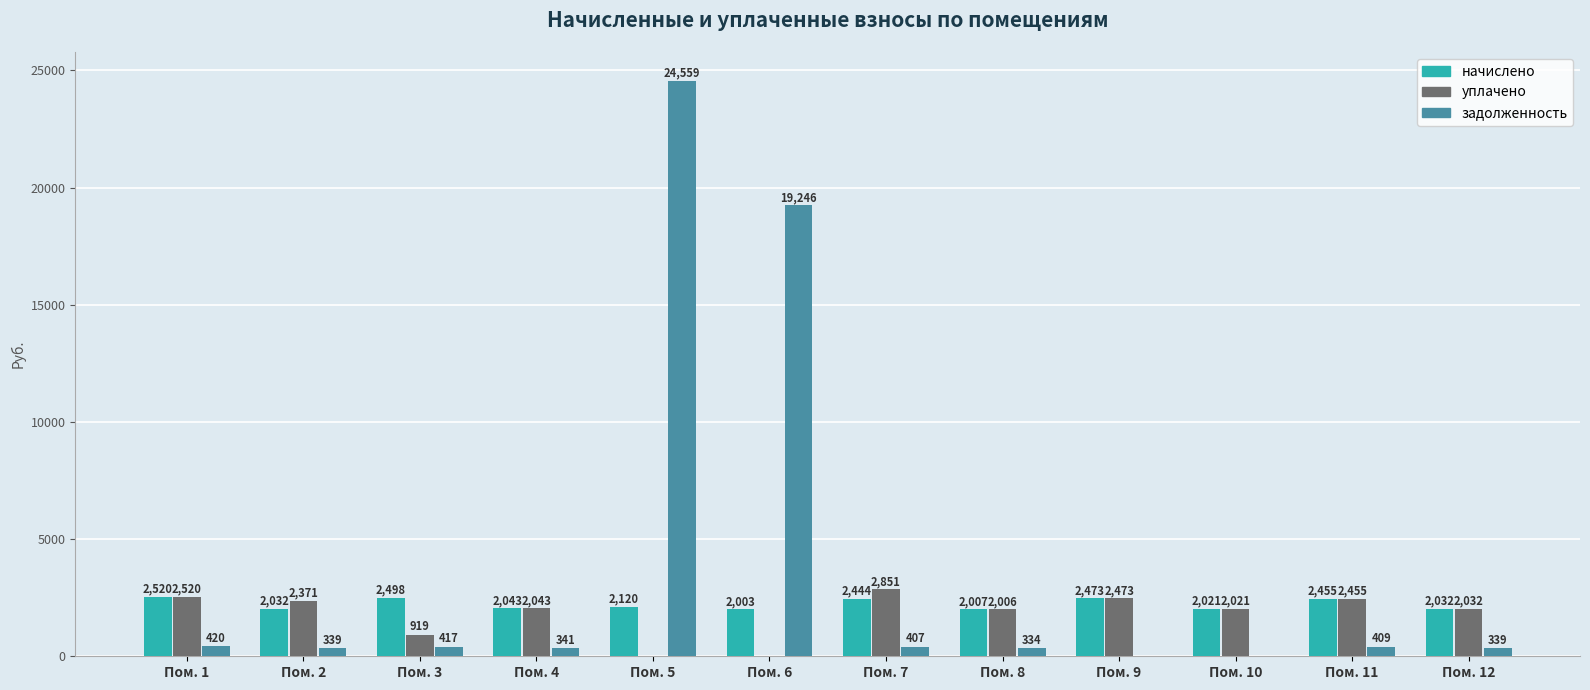

What is the average value of the начислено series?

2220.7